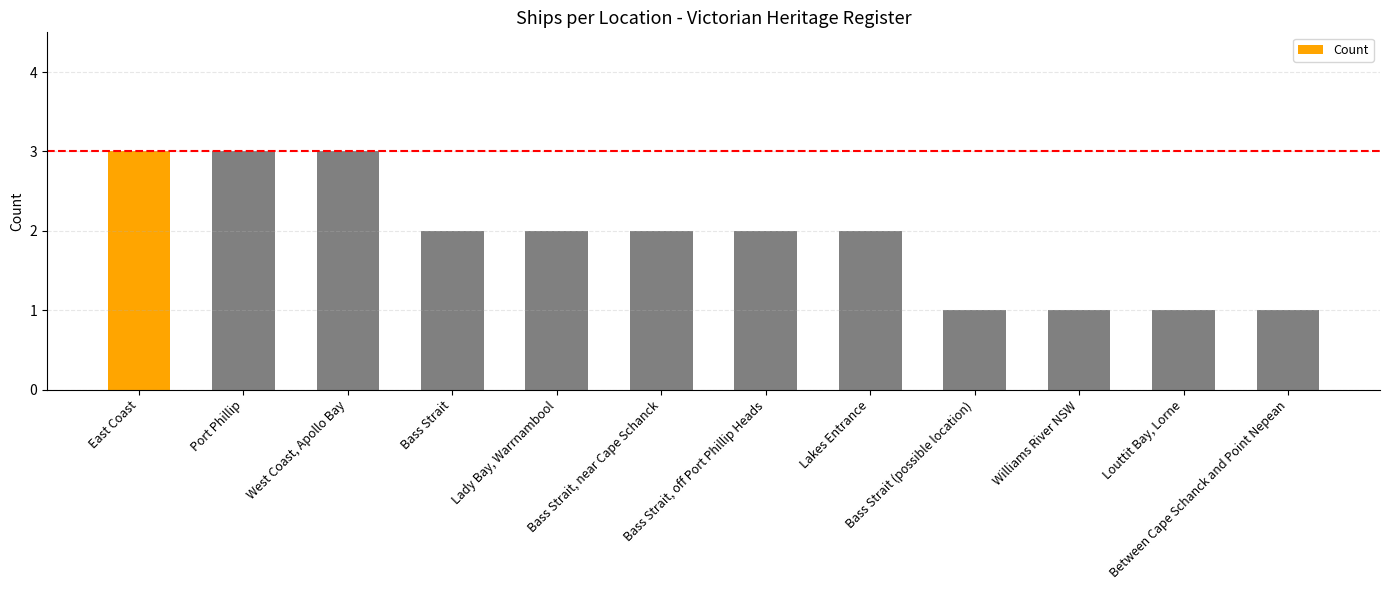

What is the value of the 10th bar from the left?

1